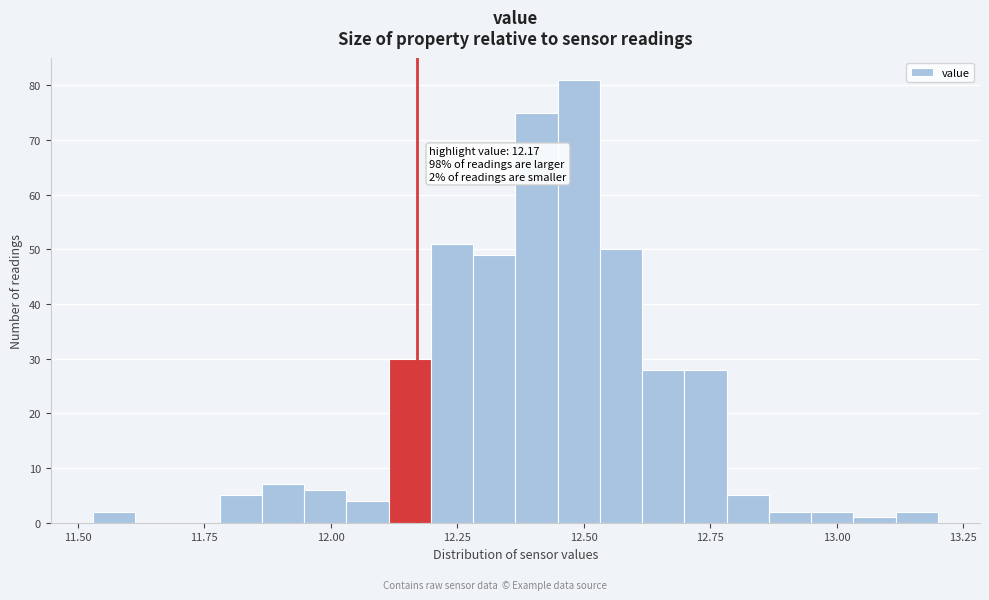

Around what value on the x-axis is the tallest bar? Give the approximate position of its centre, as read against the axis.

12.50